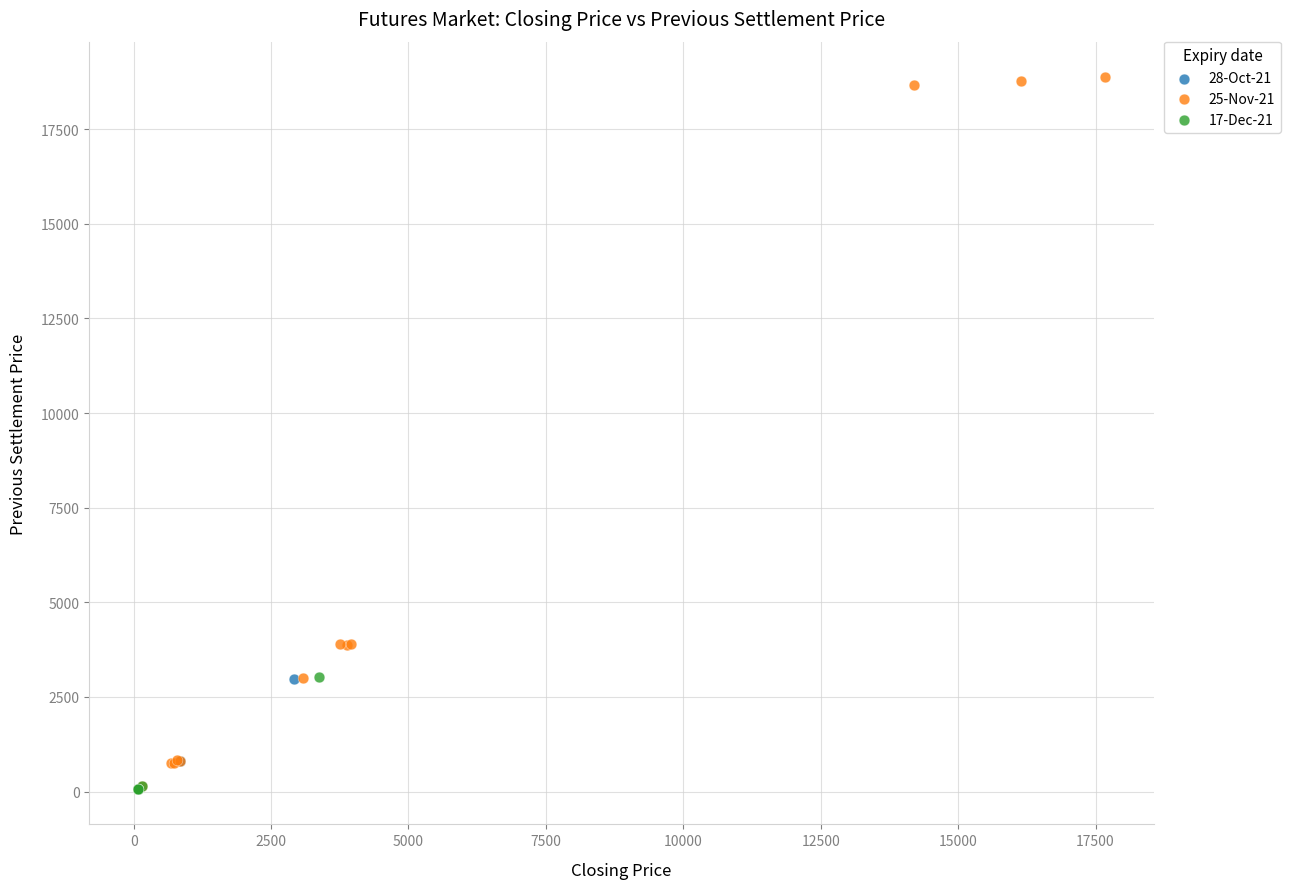

Which series contains the highest Y value?

25-Nov-21